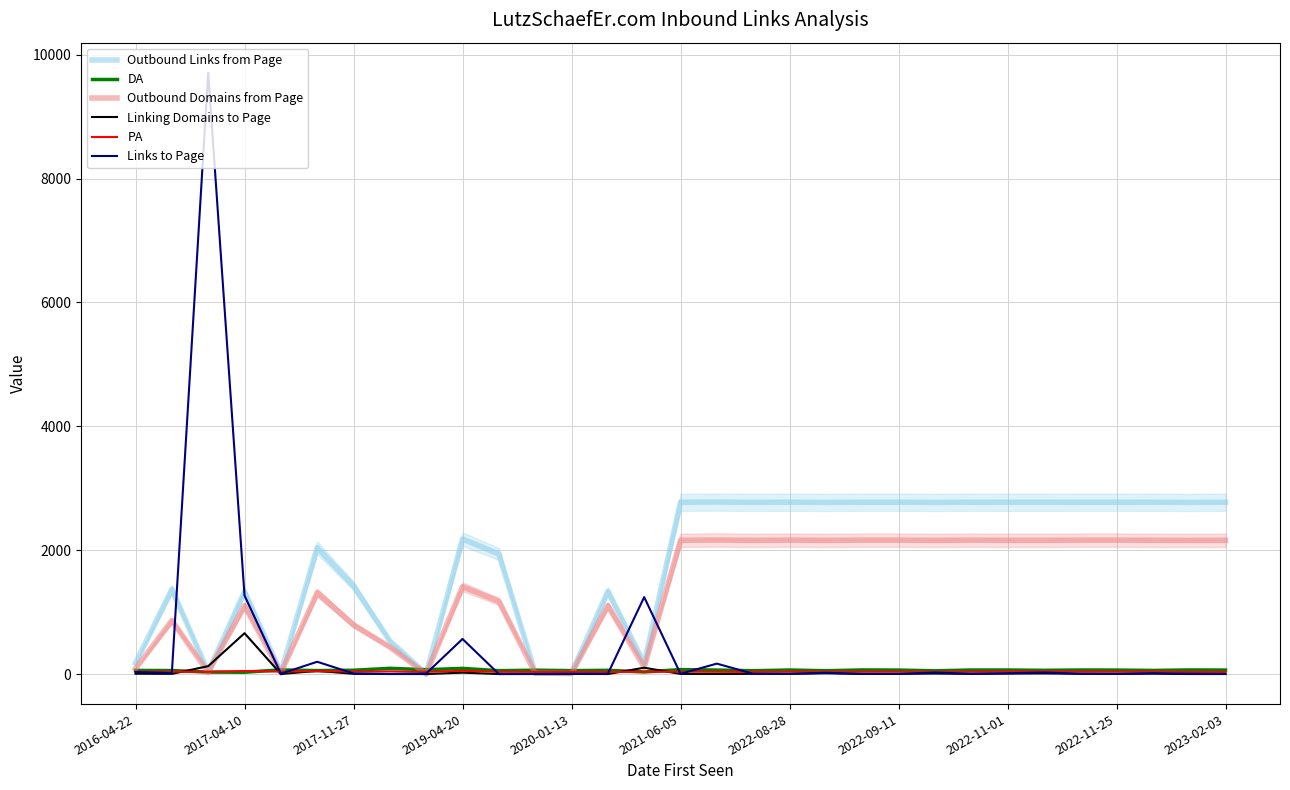

Reading right to left, list all the values displayed in this chart.

Outbound Links from Page: 2774	2771	2774	2775	2775	2774	2774	2775	2771	2775	2775	2771	2775	2772	2777	2774	175	1334	11	18	1938	2180	1	534	1423	2040	20	1330	31	1367	178
DA: 64	66	58	64	65	60	65	65	52	64	66	53	65	53	64	72	33	60	55	62	54	91	70	92	61	55	67	29	31	56	58
Outbound Domains from Page: 2159	2158	2159	2162	2162	2159	2159	2162	2158	2162	2162	2158	2162	2158	2164	2159	106	1105	9	15	1173	1410	1	436	793	1314	15	1104	27	863	86
Linking Domains to Page: 0	0	6	2	4	10	7	2	8	2	2	12	3	3	1	2	102	0	1	0	0	22	0	0	4	50	1	659	127	3	5
PA: 34	34	39	38	39	41	40	38	35	38	38	36	39	34	36	38	35	34	36	35	36	51	36	43	40	46	39	49	35	38	38
Links to Page: 2	5	14	3	5	25	13	5	24	3	3	20	4	4	168	4	1242	4	6	2	0	566	9	1	9	198	5	1268	9710	17	32